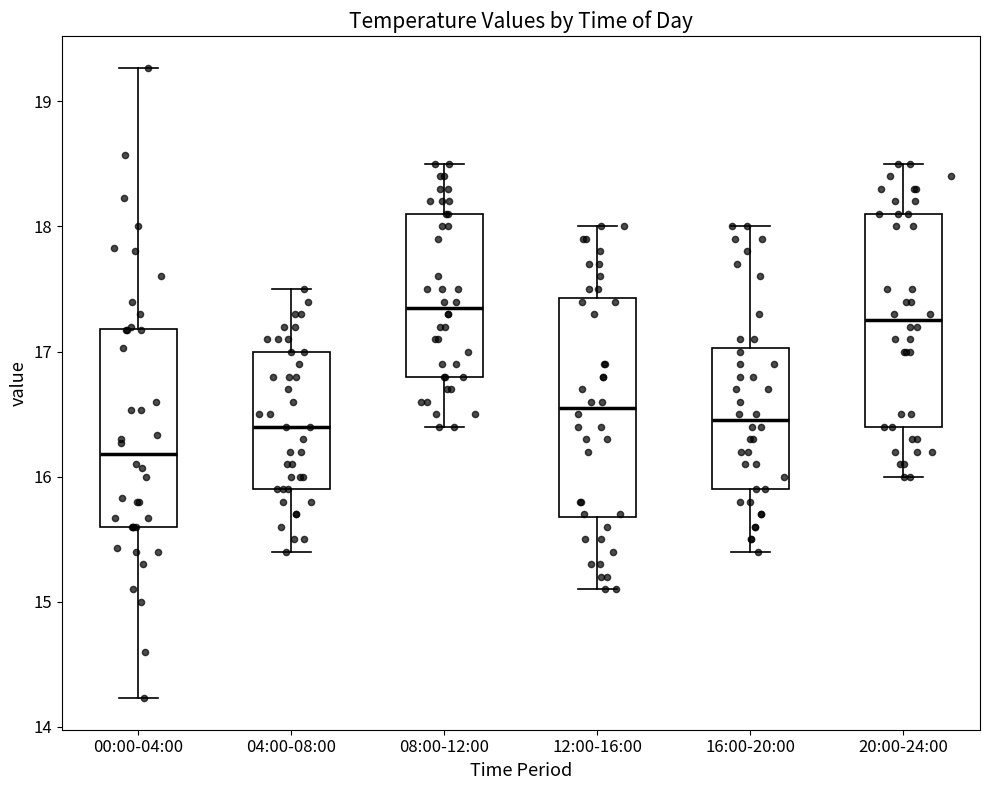

Reading left to right, read every box against the y-axis: the position of its median line, the range the box covers, and the ends of its whiskers. The values are not printed on the chart, so give them approximately, as read against the axis.

00:00-04:00: median 16.2, box 15.6 to 17.2, whiskers 14.2 to 19.3
04:00-08:00: median 16.4, box 15.9 to 17.0, whiskers 15.4 to 17.5
08:00-12:00: median 17.4, box 16.8 to 18.1, whiskers 16.4 to 18.5
12:00-16:00: median 16.6, box 15.7 to 17.4, whiskers 15.1 to 18.0
16:00-20:00: median 16.5, box 15.9 to 17.0, whiskers 15.4 to 18.0
20:00-24:00: median 17.3, box 16.4 to 18.1, whiskers 16.0 to 18.5